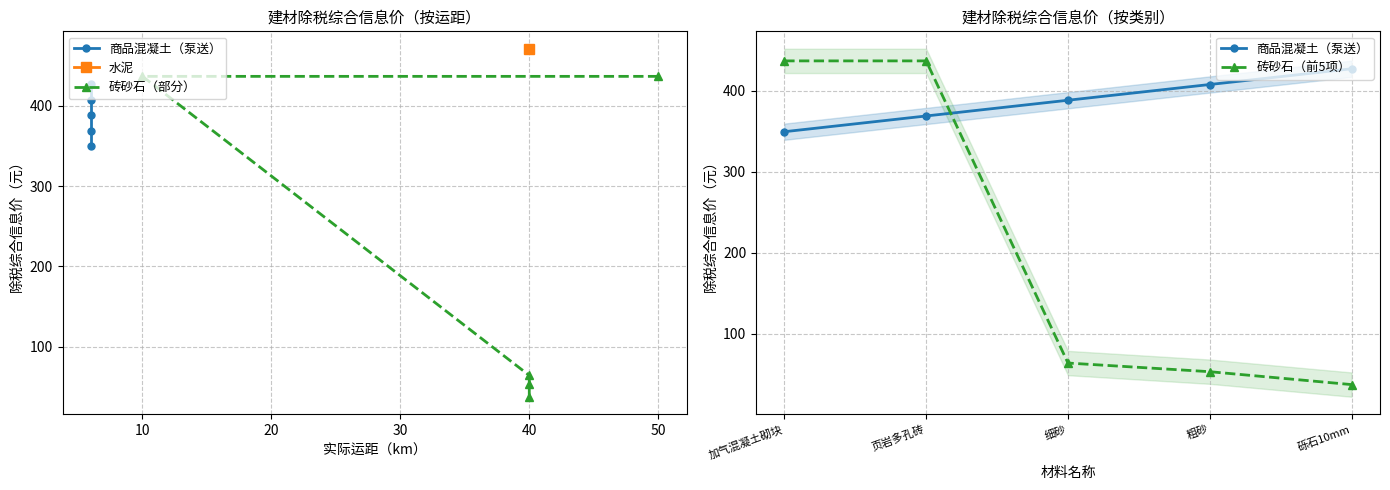

Rank the series by their maximum value, from lowest to highest.

商品混凝土（泵送）, 砖砂石（部分）, 砖砂石（前5项）